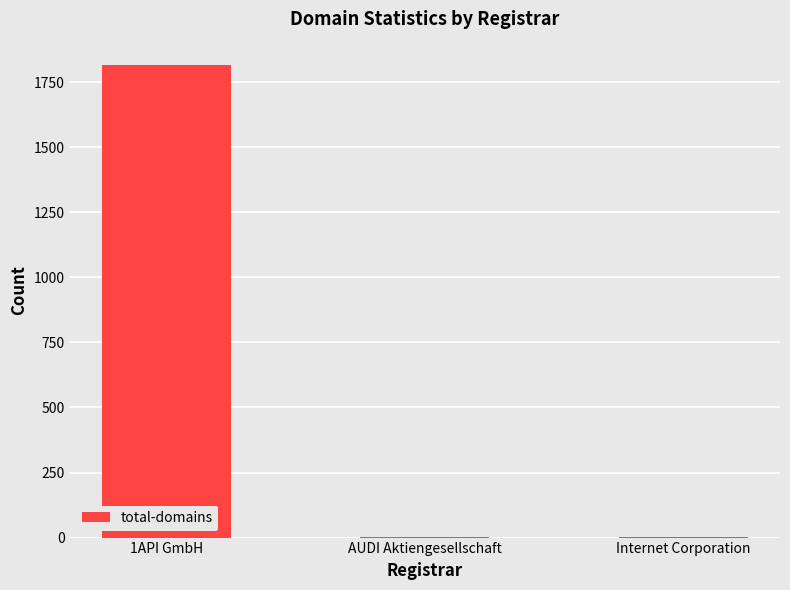

How many values exceed 1?

1